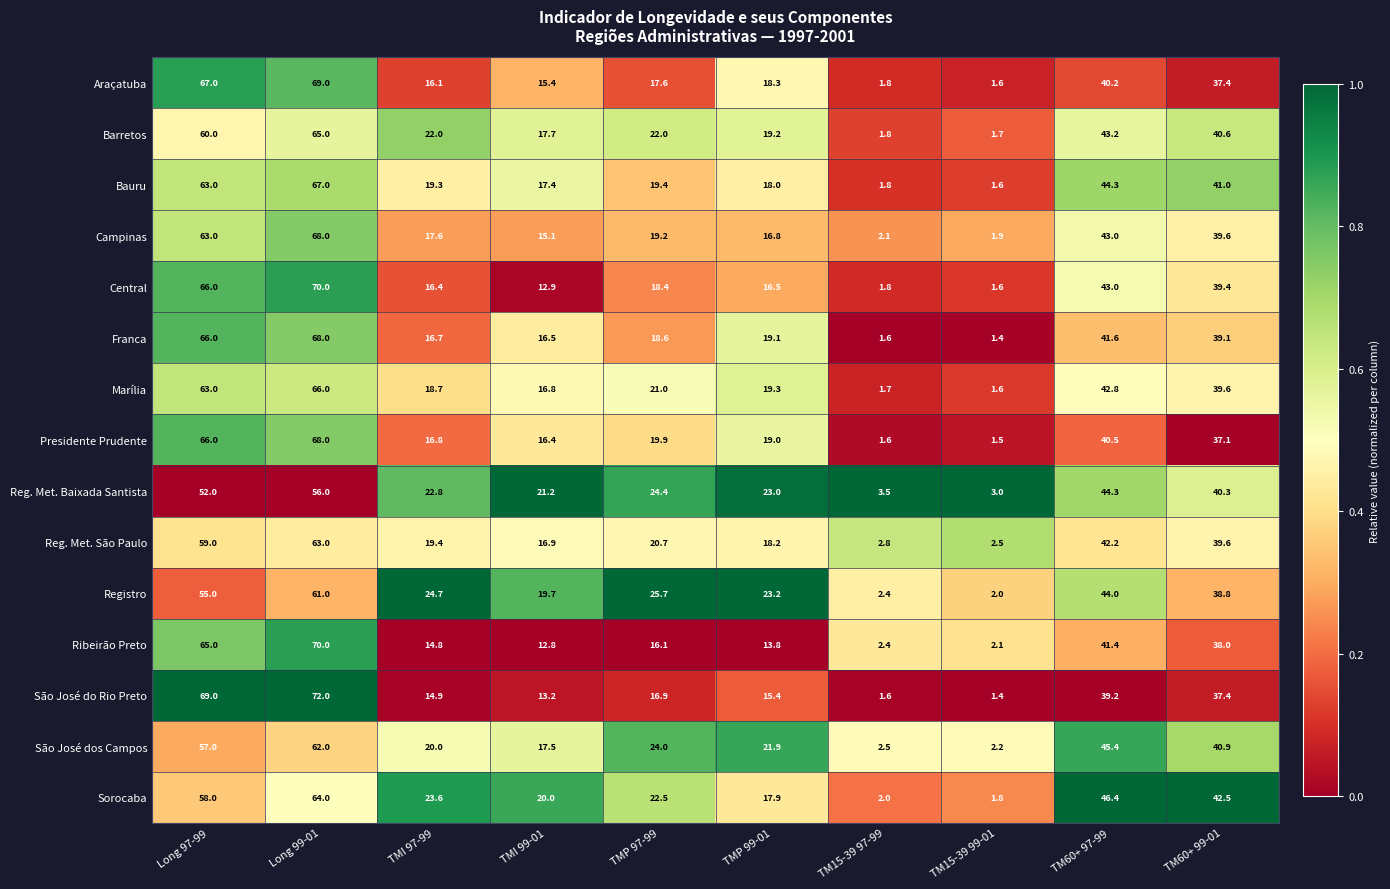

What is the difference between the second highest and second lowest values in the Ribeirão Preto series?

62.6